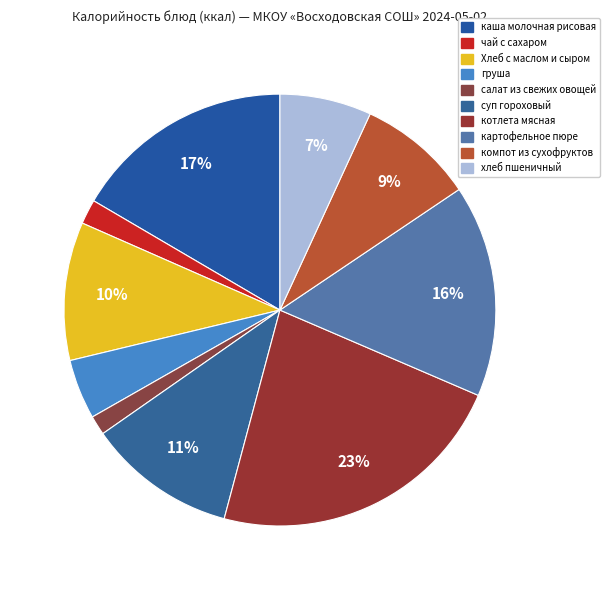

Is the sum of каша молочная рисовая and картофельное пюре greater than half?

No